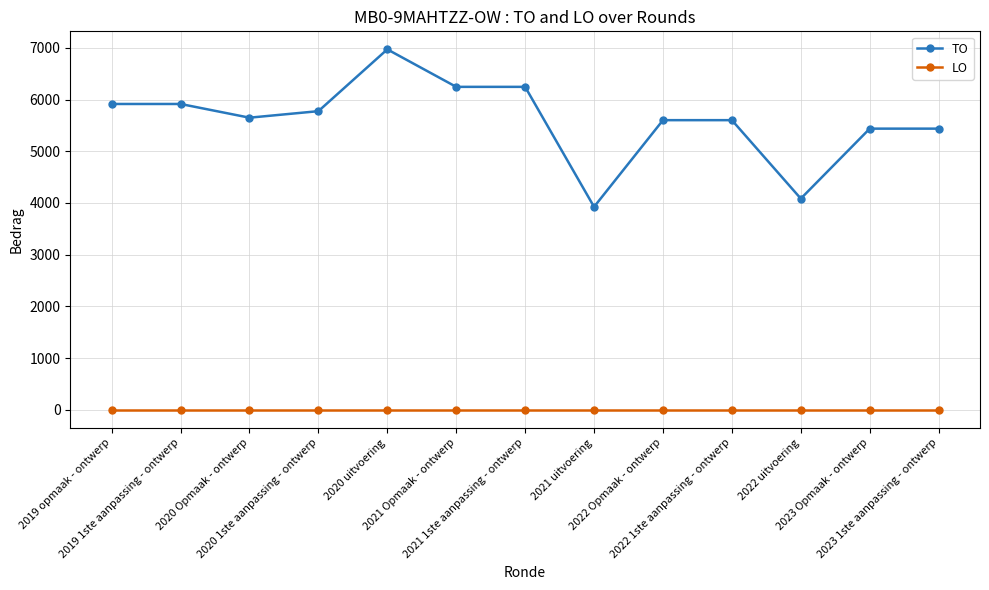

True or false: LO and TO cross at least once.

False